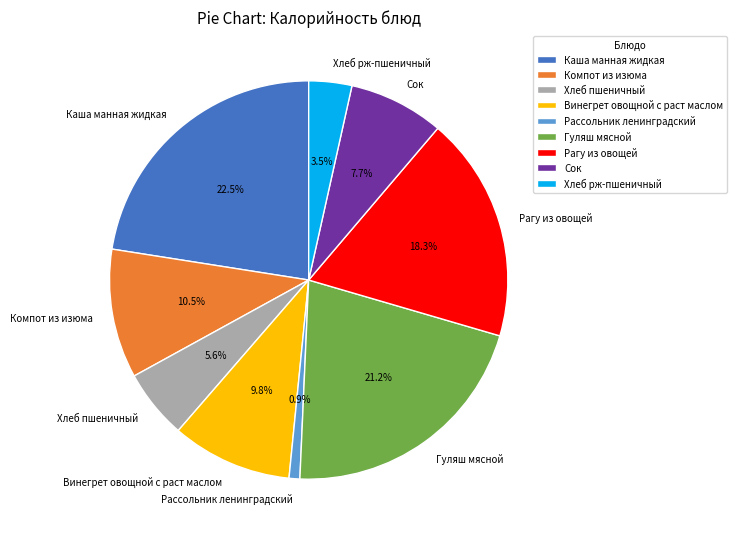

Does Рассольник ленинградский account for over 50% of the chart?

No